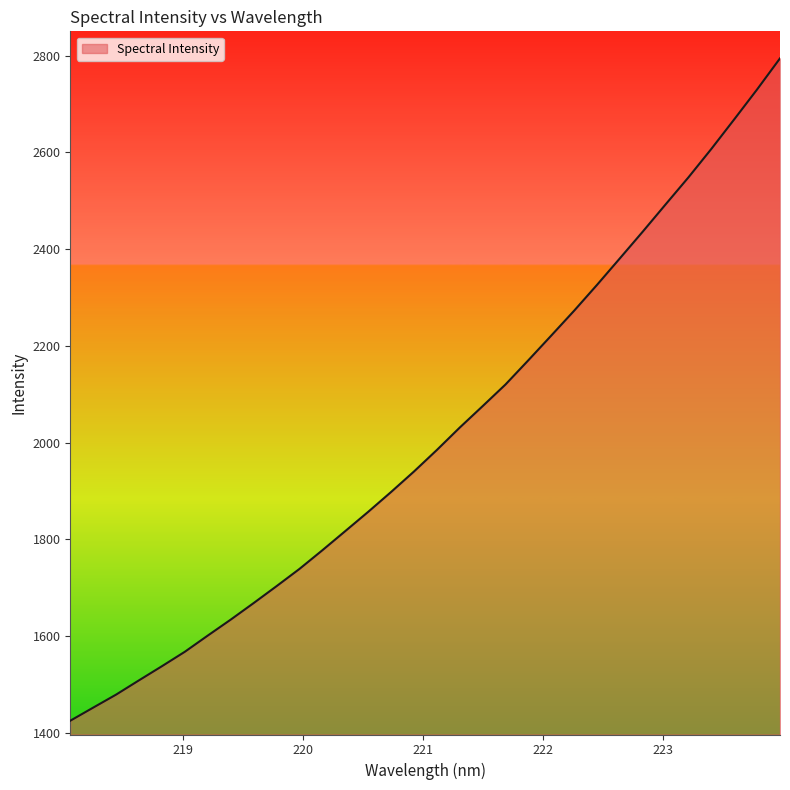

What is the difference between the maximum and minimum values?

1369.9